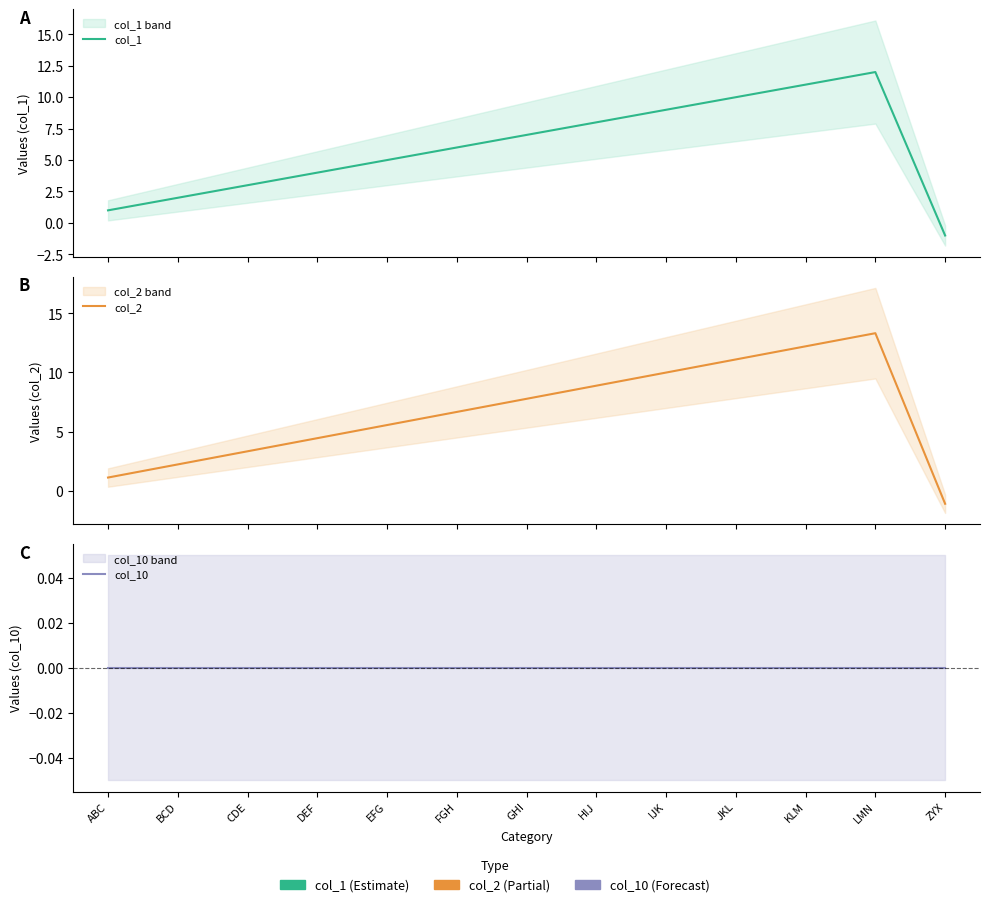

Which category has the lowest value in the col_10 series?

ABC